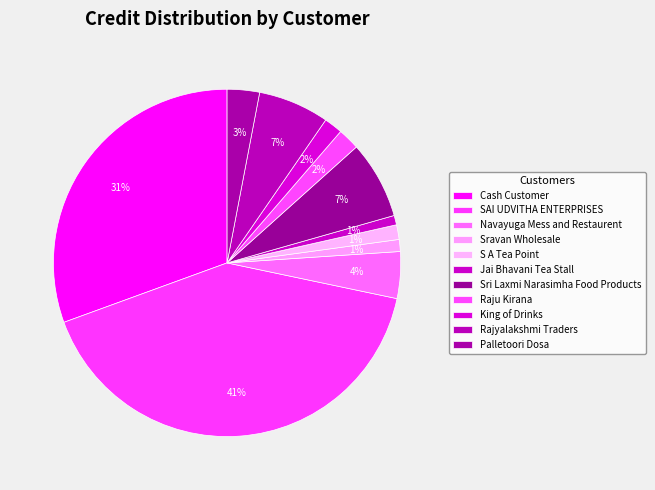

Is the sum of S A Tea Point and Sravan Wholesale greater than half?

No